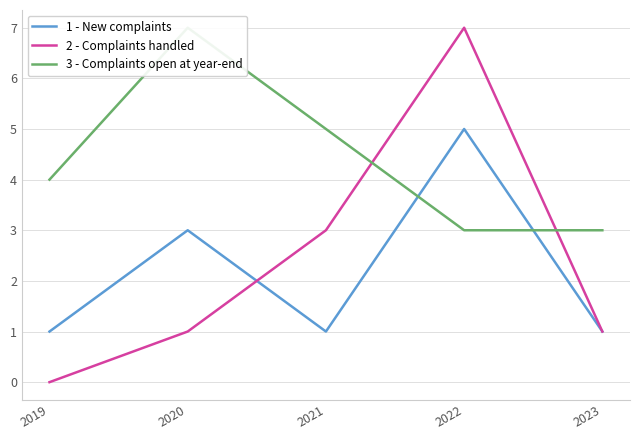

The 1 - New complaints series shows 1 at 2023. True or false?

True